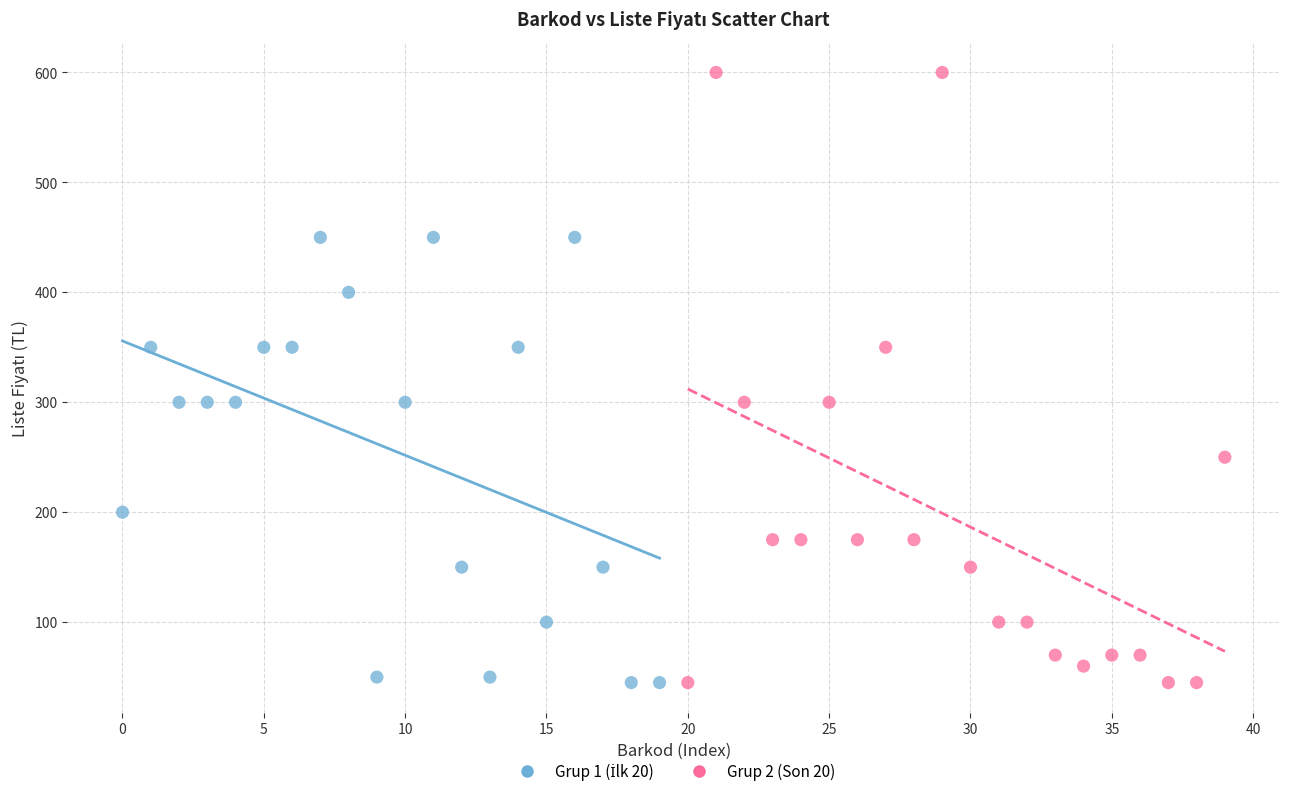

Which series reaches the maximum Y coordinate?

Grup 2 (Son 20)